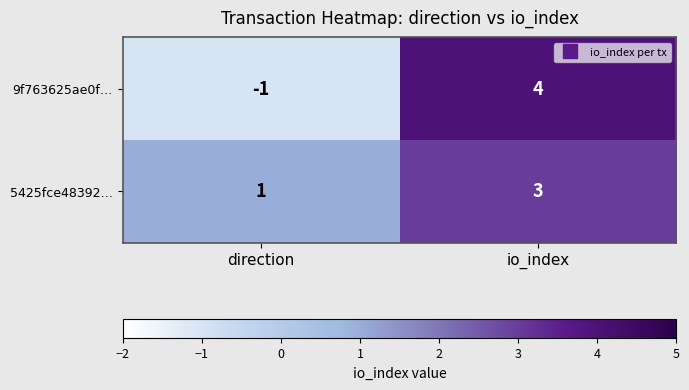

The value of 5425fce48392… at io_index is 3. True or false?

True